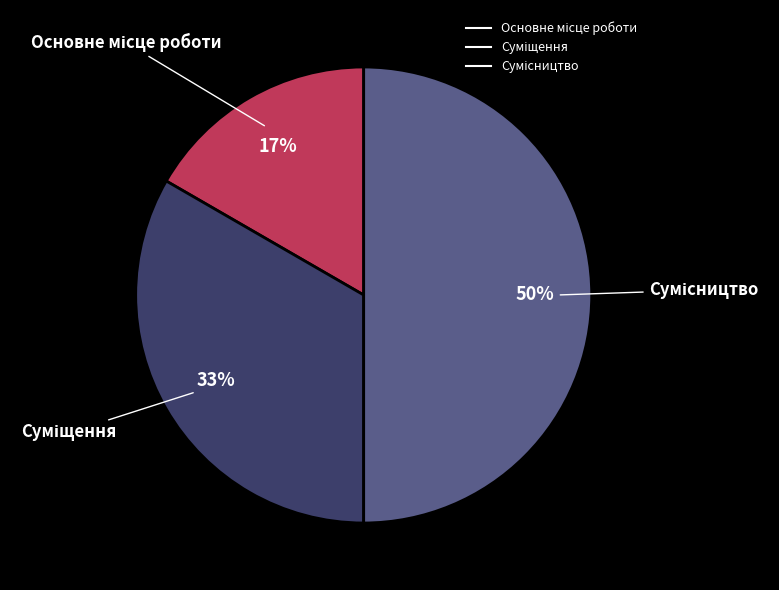

To the nearest percent, what is the average slice percentage?

33%